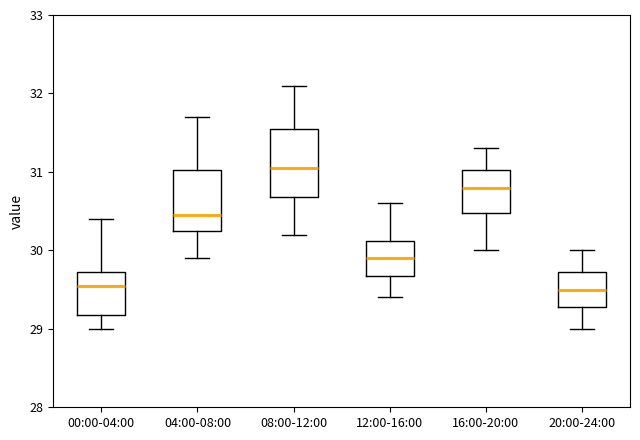

Reading left to right, read every box against the y-axis: the position of its median line, the range the box covers, and the ends of its whiskers. The values are not printed on the chart, so give them approximately, as read against the axis.

00:00-04:00: median 29.6, box 29.2 to 29.7, whiskers 29.0 to 30.4
04:00-08:00: median 30.5, box 30.3 to 31.0, whiskers 29.9 to 31.7
08:00-12:00: median 31.1, box 30.7 to 31.6, whiskers 30.2 to 32.1
12:00-16:00: median 29.9, box 29.7 to 30.1, whiskers 29.4 to 30.6
16:00-20:00: median 30.8, box 30.5 to 31.0, whiskers 30.0 to 31.3
20:00-24:00: median 29.5, box 29.3 to 29.7, whiskers 29.0 to 30.0